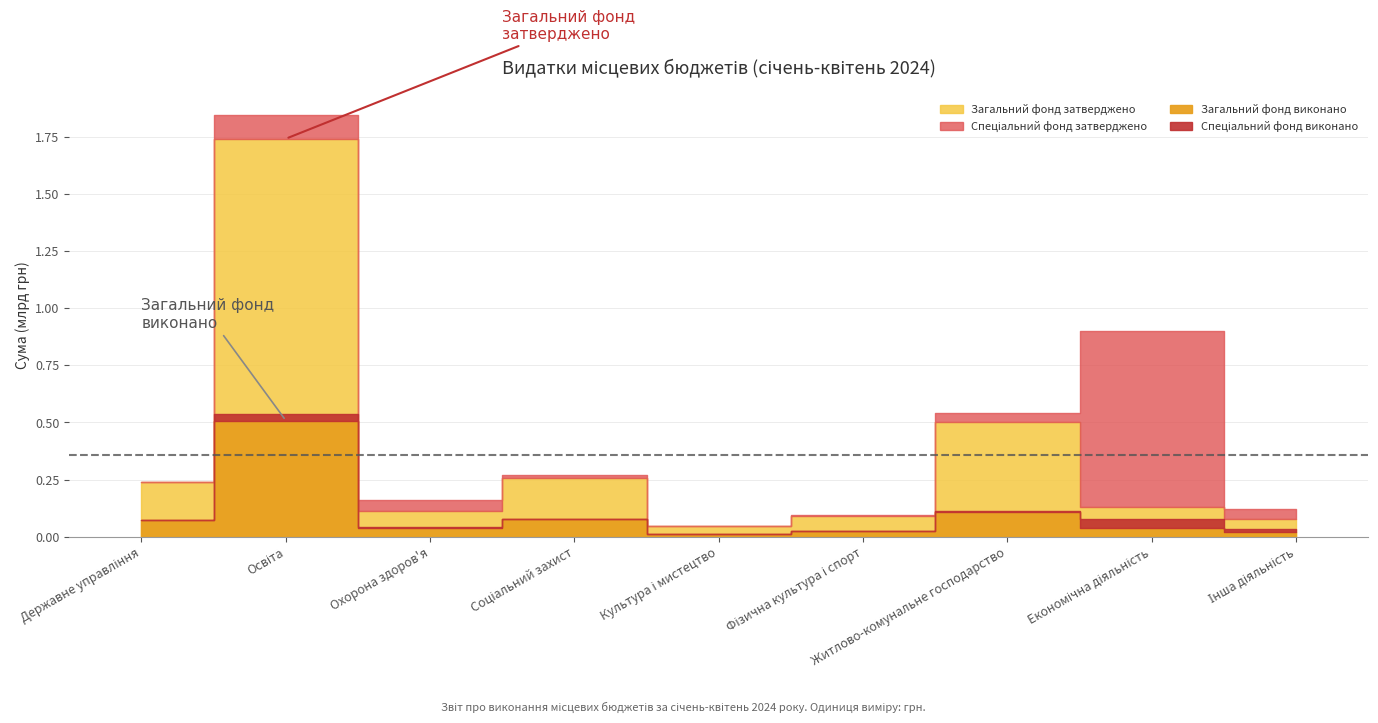

What is the smallest value displayed?

300000.0